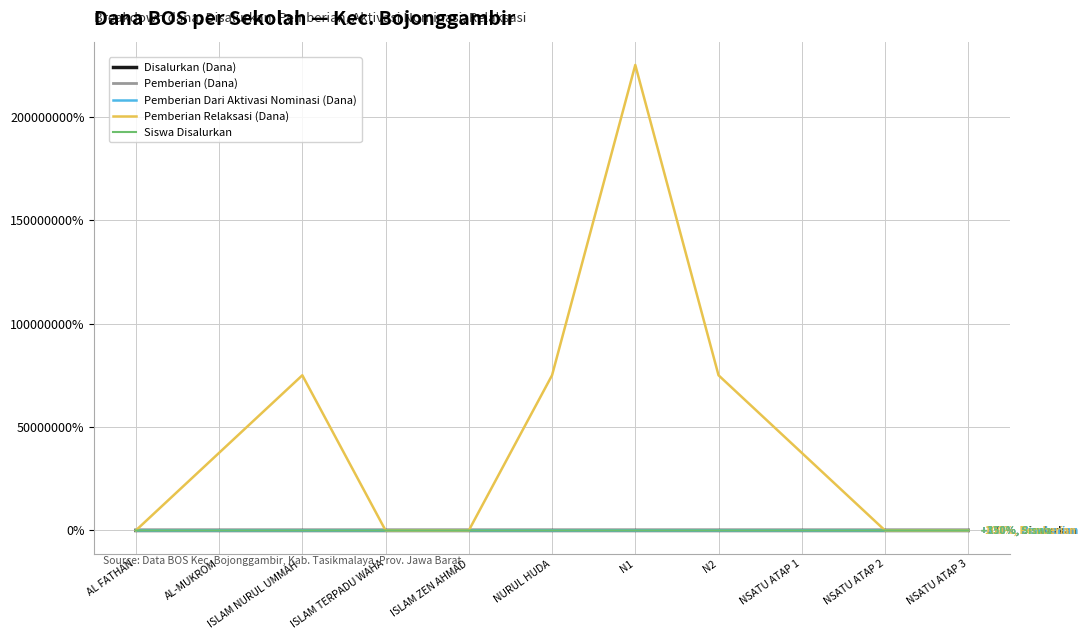

Which series has the largest total across all categories?

Pemberian Relaksasi (Dana)